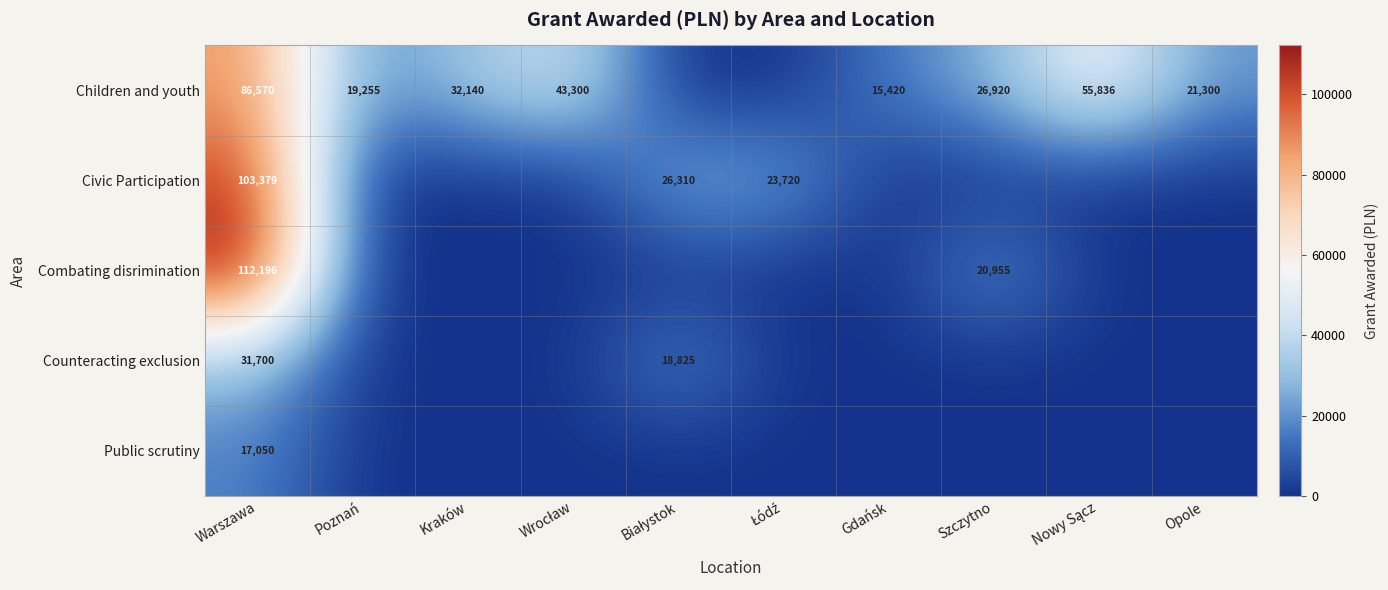

Is it true that Children and youth equals 32140 at Kraków?

True